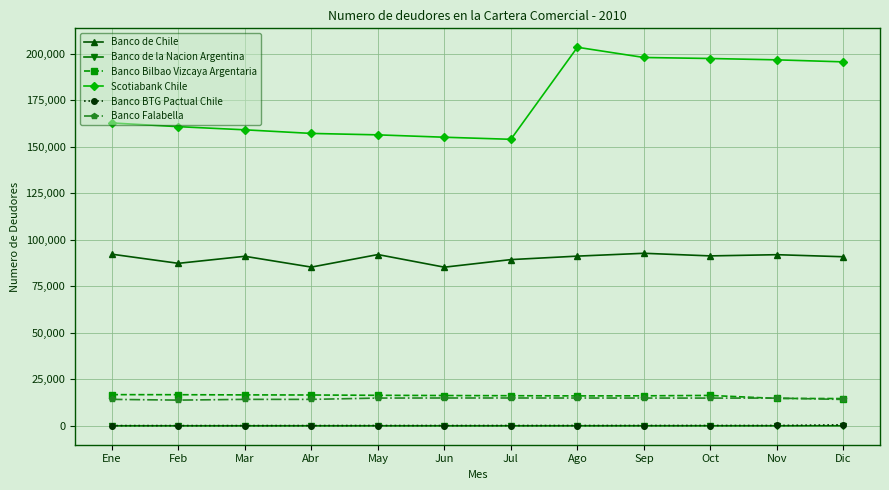

True or false: Banco Bilbao Vizcaya Argentaria has a value of 14686 at Dic.

True